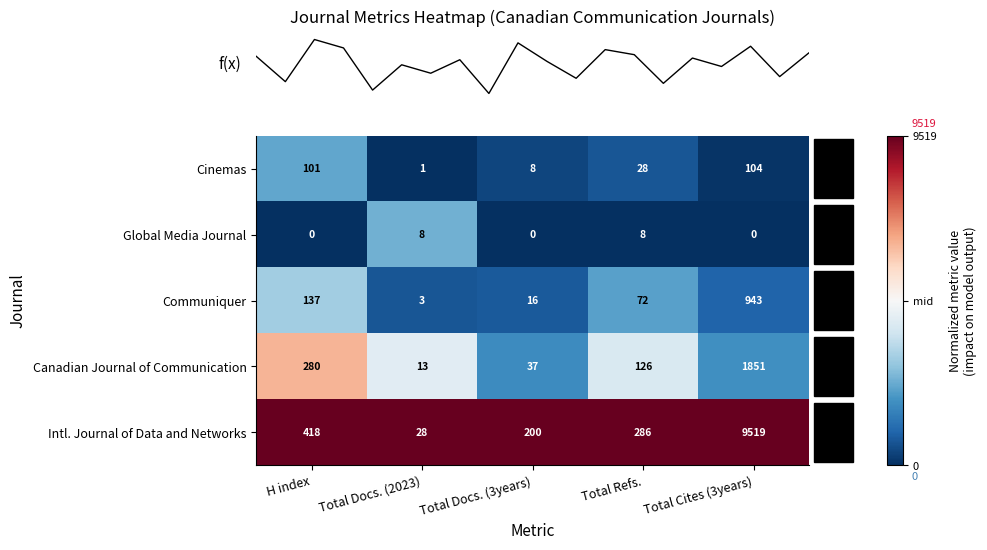

The Cinemas series shows 101 at H index. True or false?

True